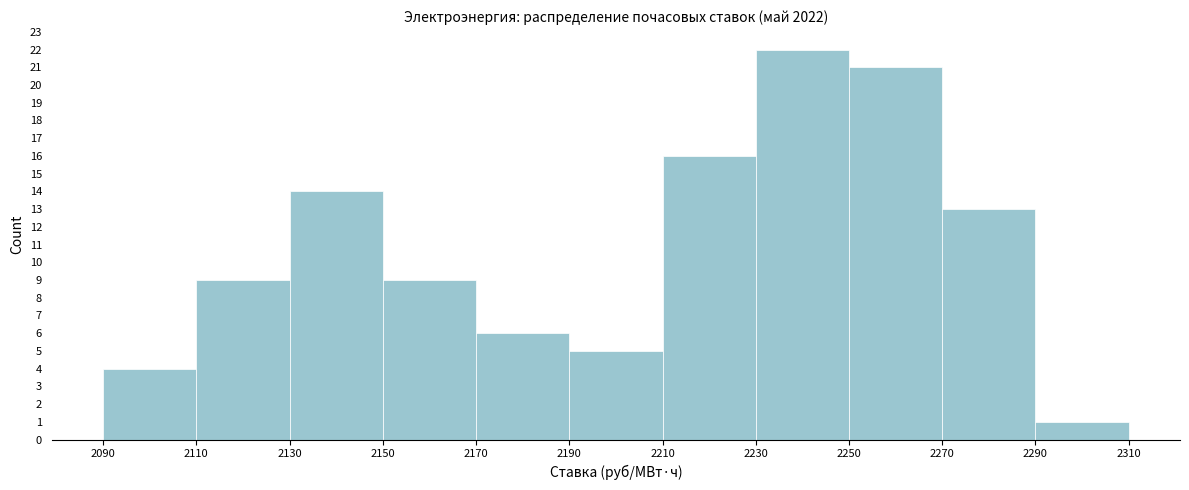

How tall is the bar that spans 2170 to 2190 on the x-axis? The values are not printed on the chart, so give them approximately, as read against the axis.

6